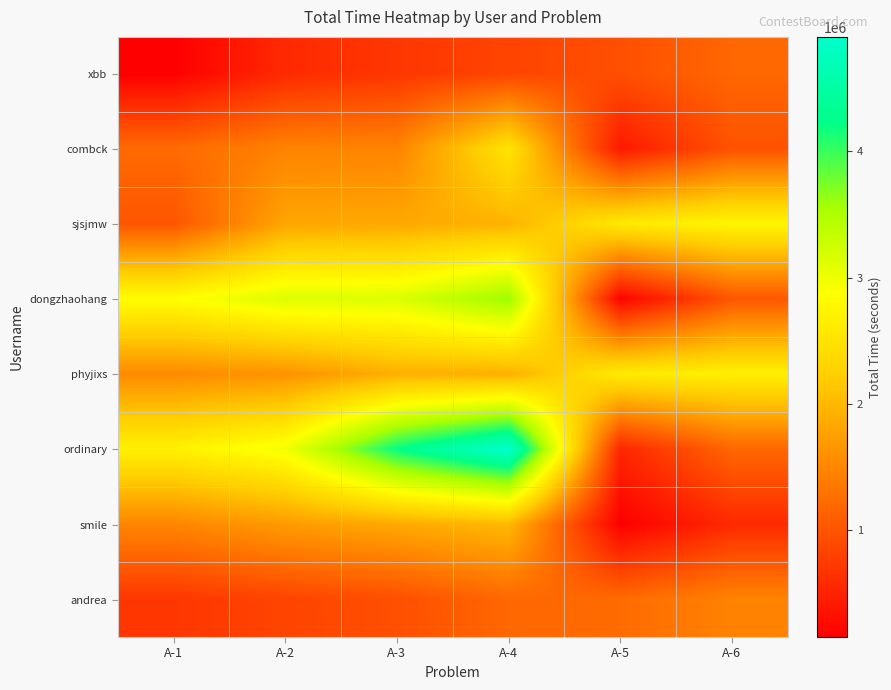

At A-4, list the series in order from largest to smallest.

ordinary, dongzhaohang, combck, smile, sjsjmw, phyjixs, andrea, xbb